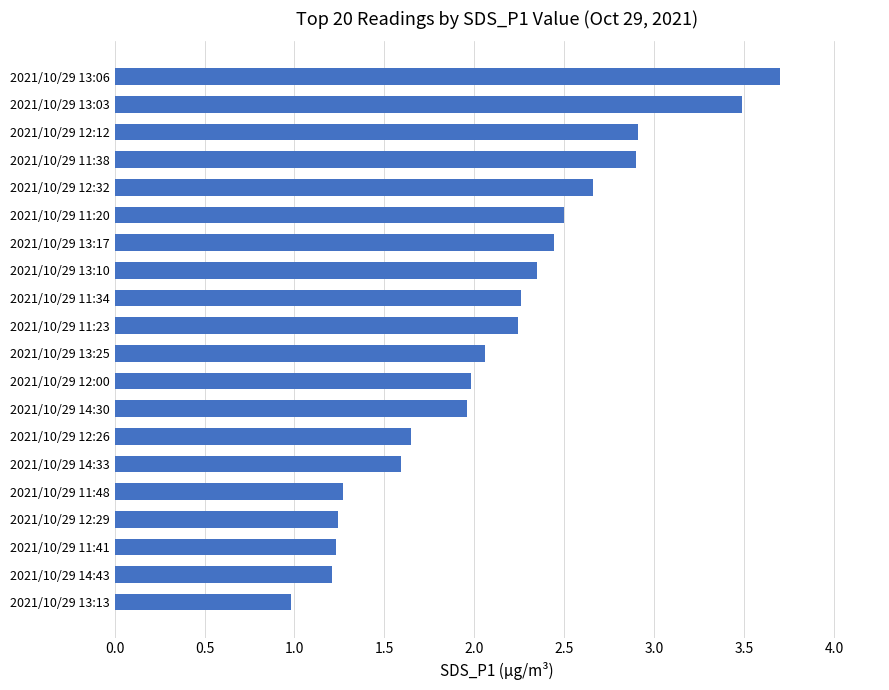

The value at 2021/10/29 13:13 is 0.5. True or false?

False